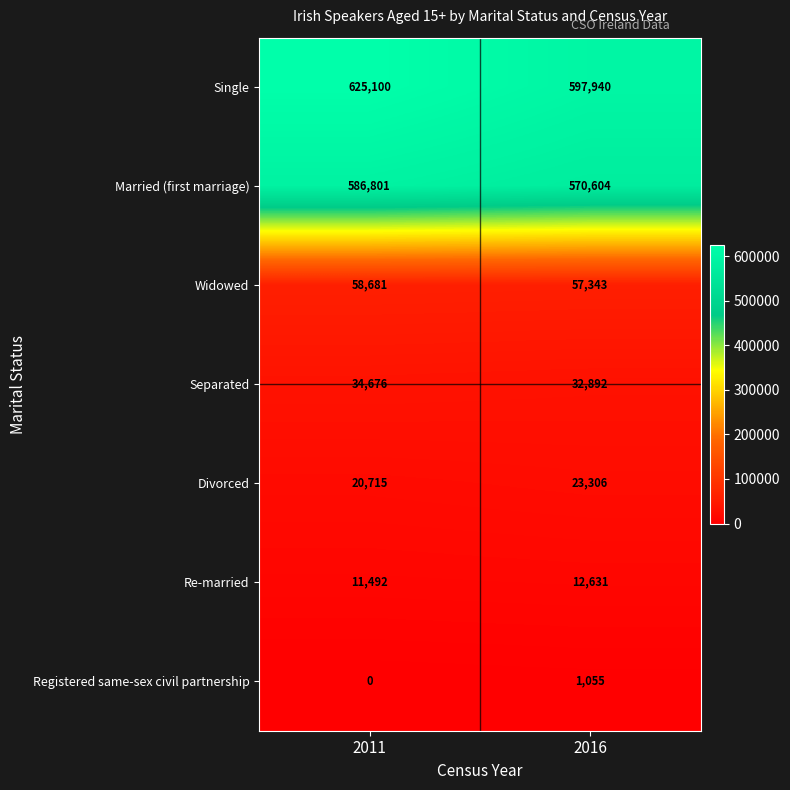

What value does the Divorced series have at 2016, to the nearest 100?

23300